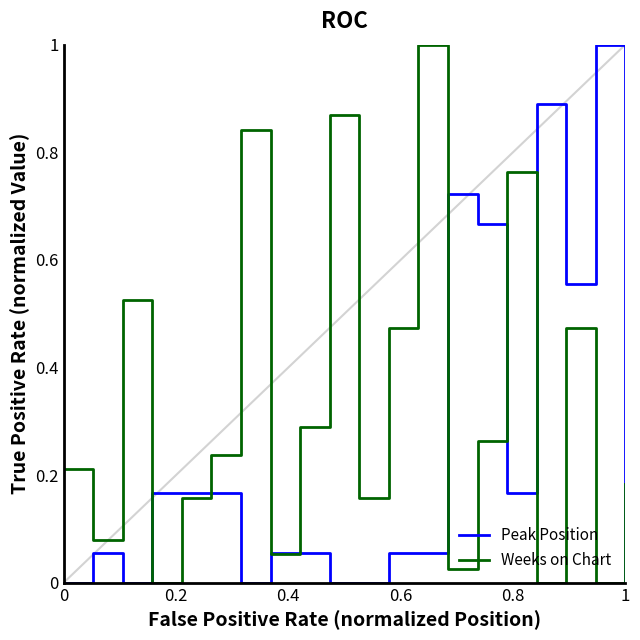

List the series in order of their overall mean, highest first.

Weeks on Chart, Peak Position